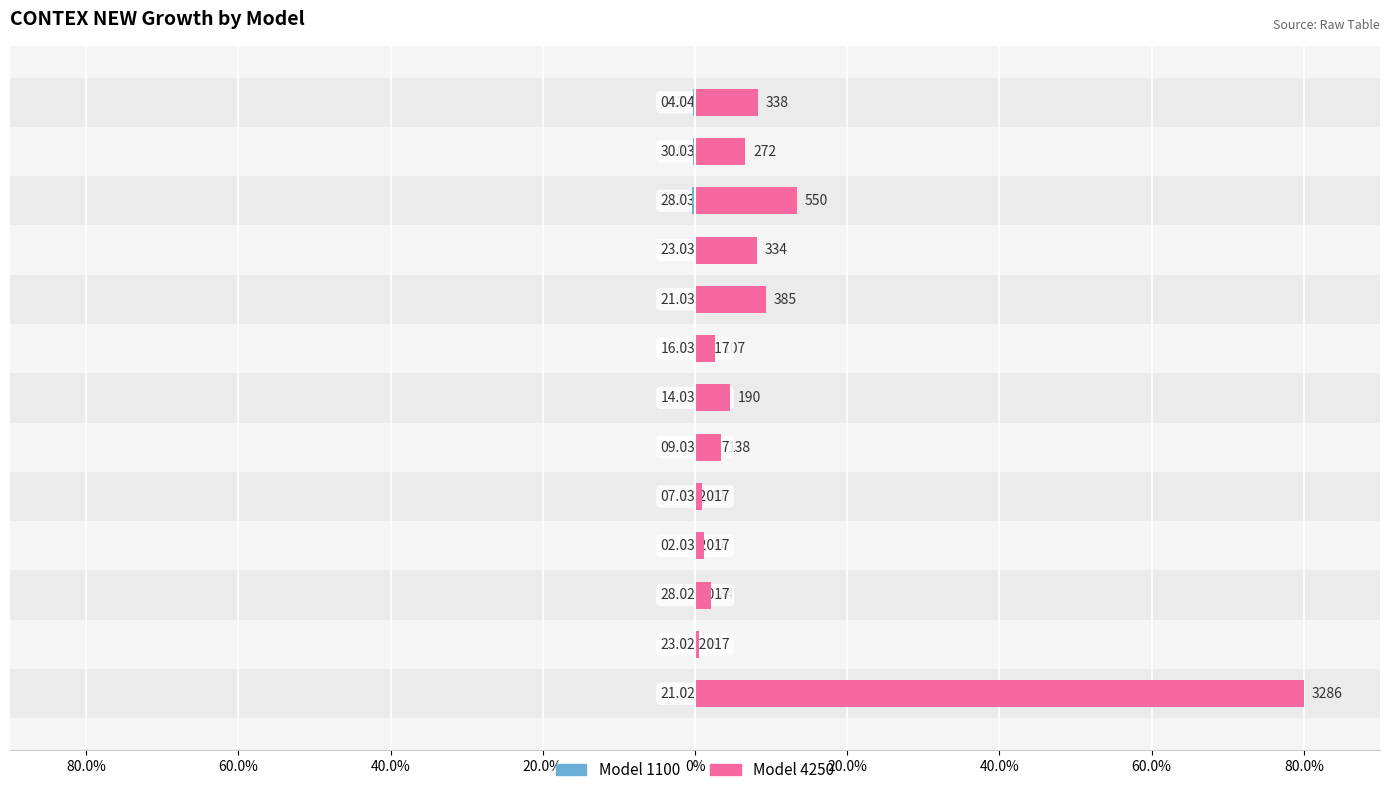

Between 07.03.2017 and 23.02.2017, which is larger?

07.03.2017